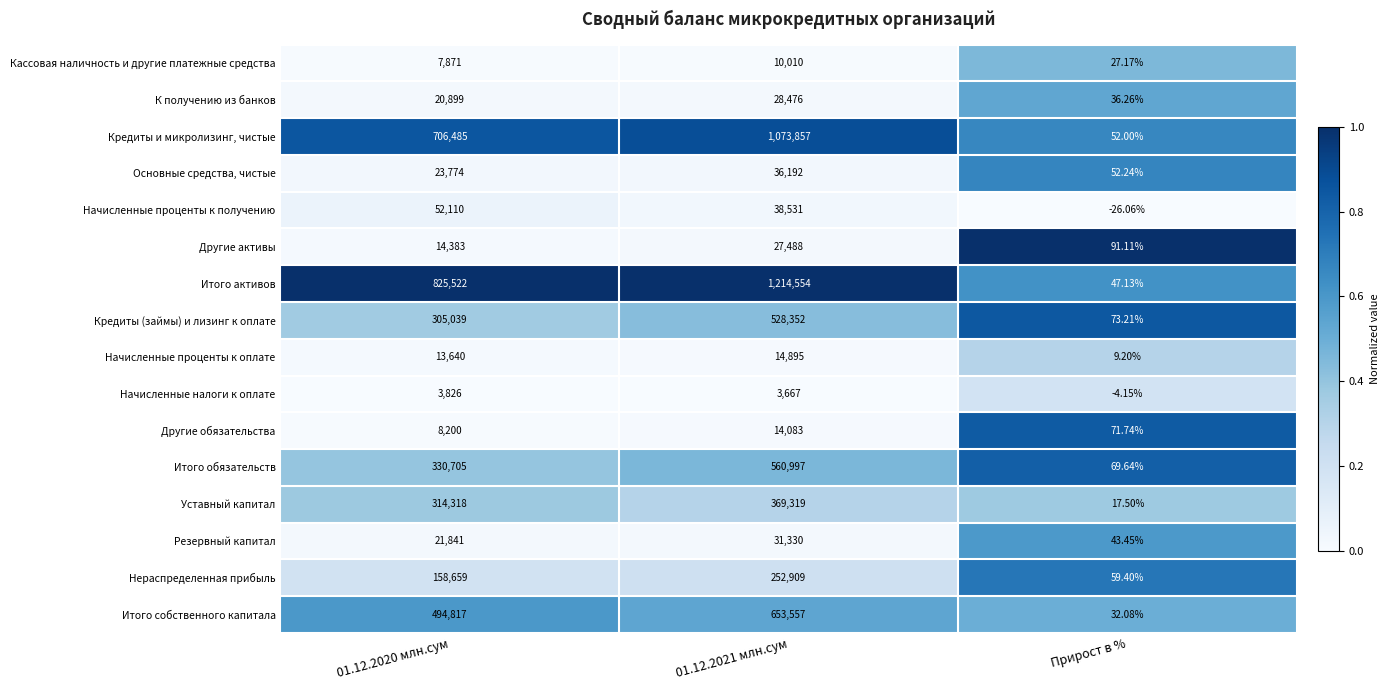

List the series in order of their peak value, lowest first.

Начисленные налоги к оплате, Кассовая наличность и другие платежные средства, Другие обязательства, Начисленные проценты к оплате, Другие активы, К получению из банков, Резервный капитал, Основные средства, чистые, Начисленные проценты к получению, Нераспределенная прибыль, Уставный капитал, Кредиты (займы) и лизинг к оплате, Итого обязательств, Итого собственного капитала, Кредиты и микролизинг, чистые, Итого активов